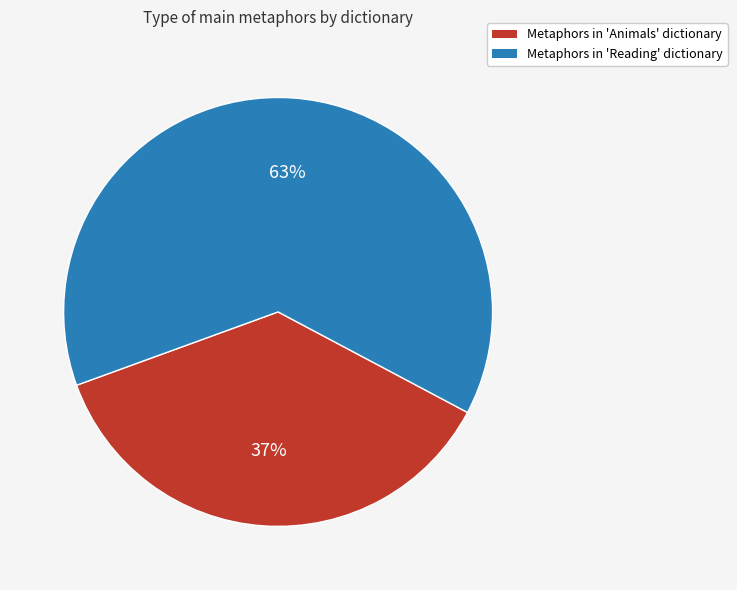

How many slices are in this pie chart?

2